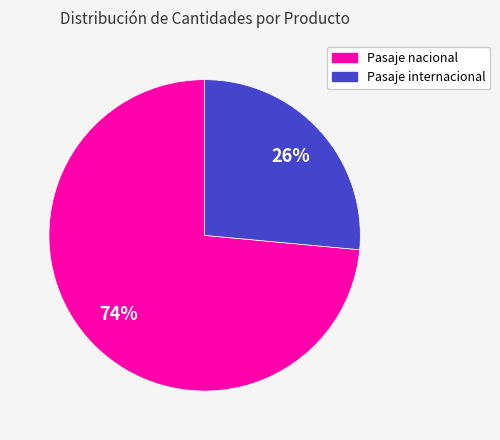

To the nearest percent, what is the average slice percentage?

50%